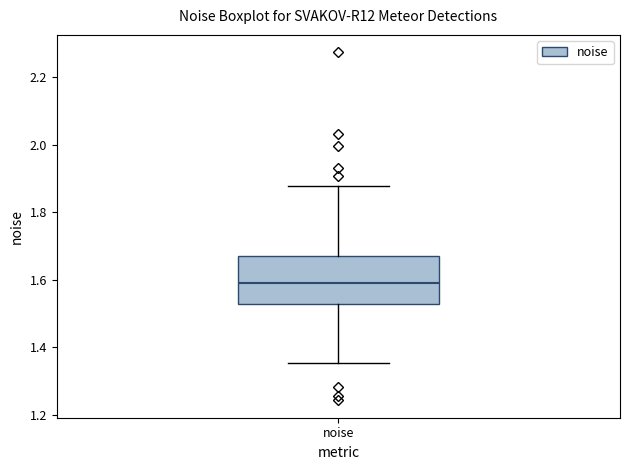

Transcribe this box plot: give where the median line is, the range the box spans, and where the two whiskers end, as read against the y-axis. The values are not printed on the chart, so give them approximately, as read against the axis.

median 1.60, box 1.52 to 1.68, whiskers 1.36 to 1.88